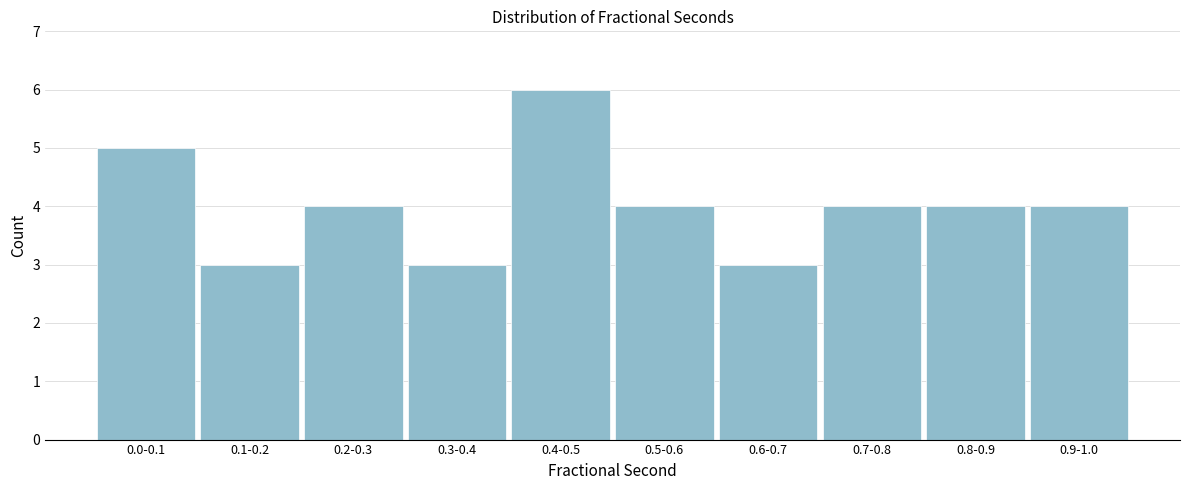

Reading left to right, extract all data points from this chart.

5	3	4	3	6	4	3	4	4	4